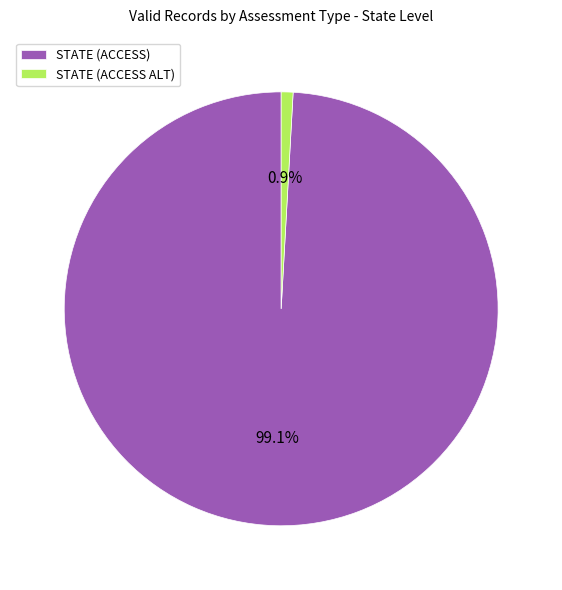

To the nearest percent, what percentage of the pie is STATE (ACCESS)?

99%